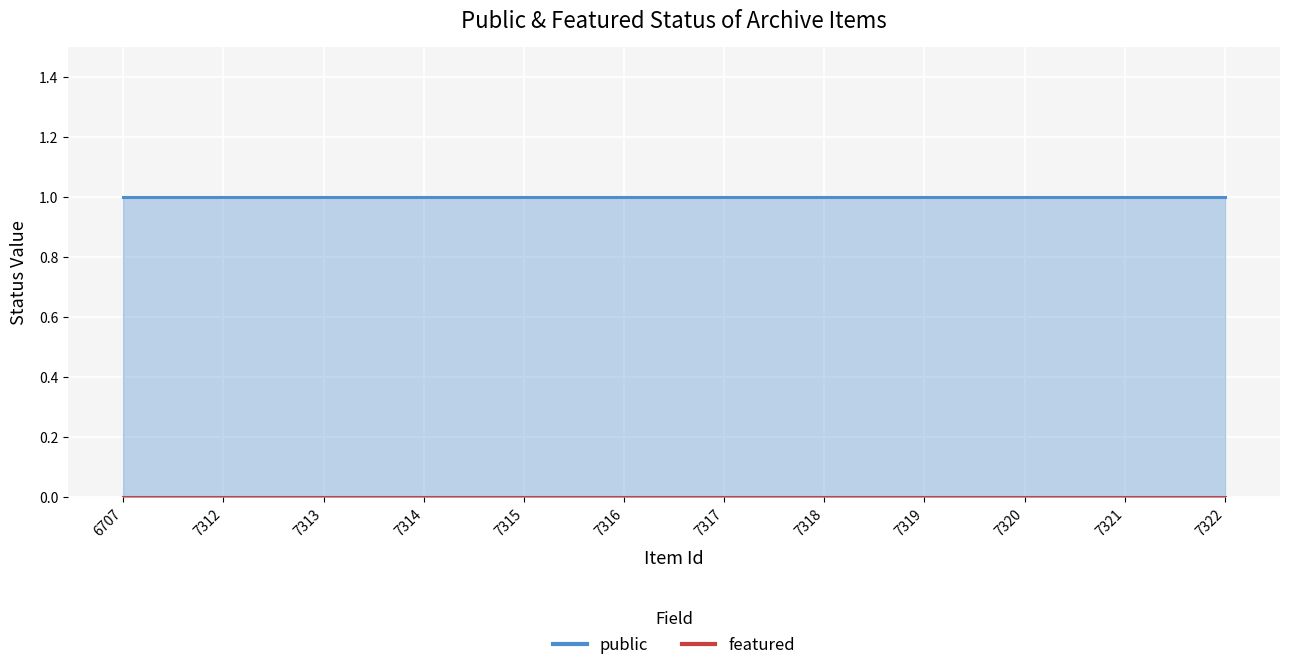

How many lines are shown in the chart?

2